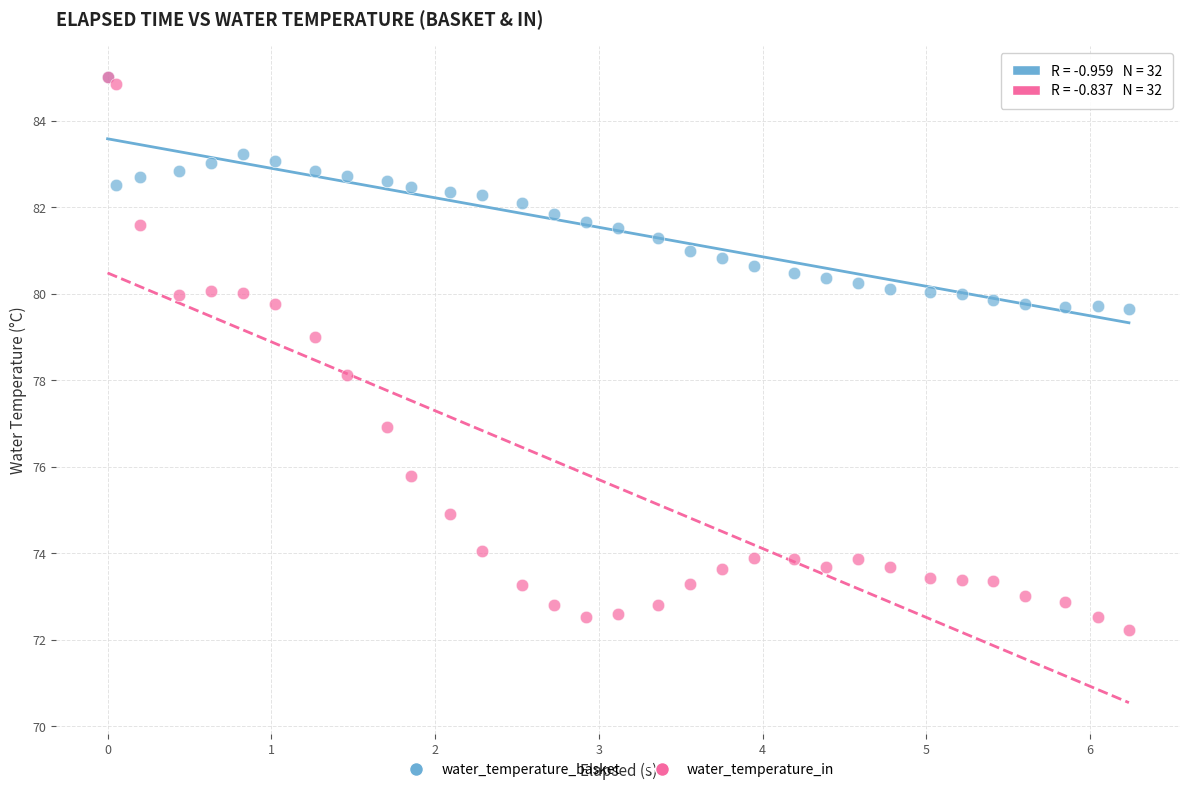

Which series reaches the minimum Y coordinate?

water_temperature_in